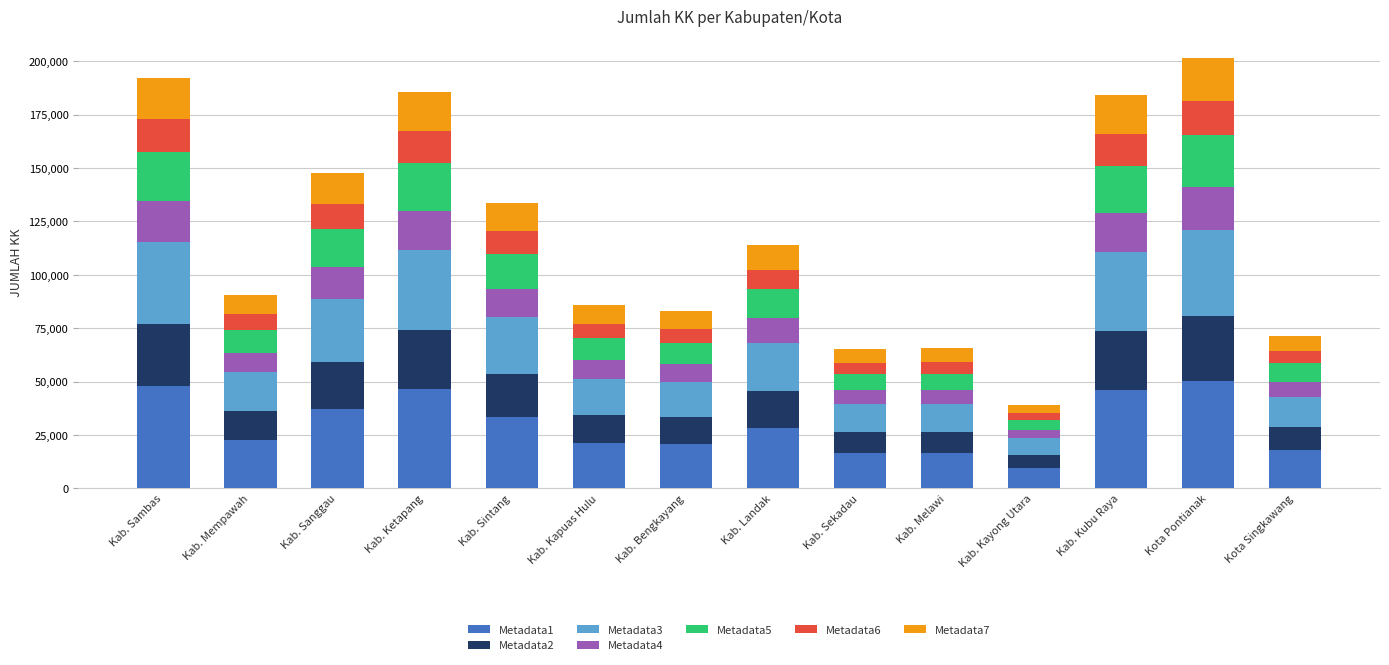

At which label does Metadata1 reach its minimum?

Kab. Kayong Utara